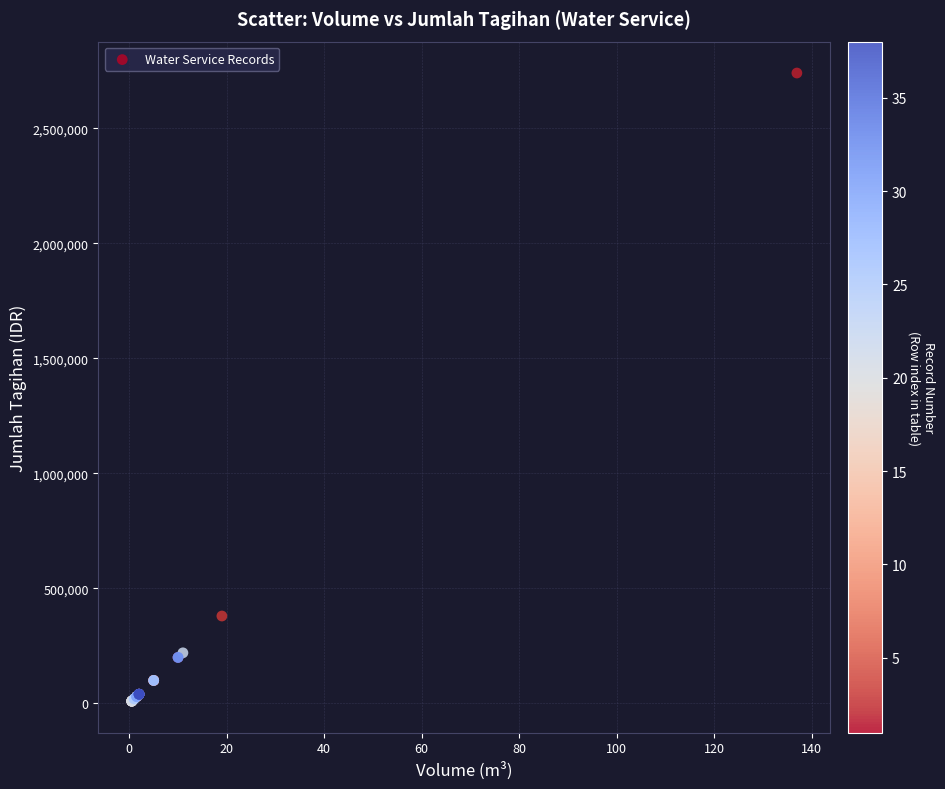

What Y value in the scatter plot is closest to 1375000?

380000